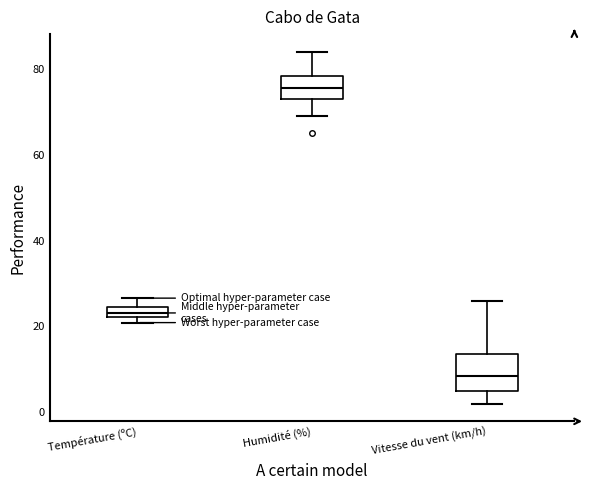

Which box has the lowest median line?

Vitesse du vent (km/h)